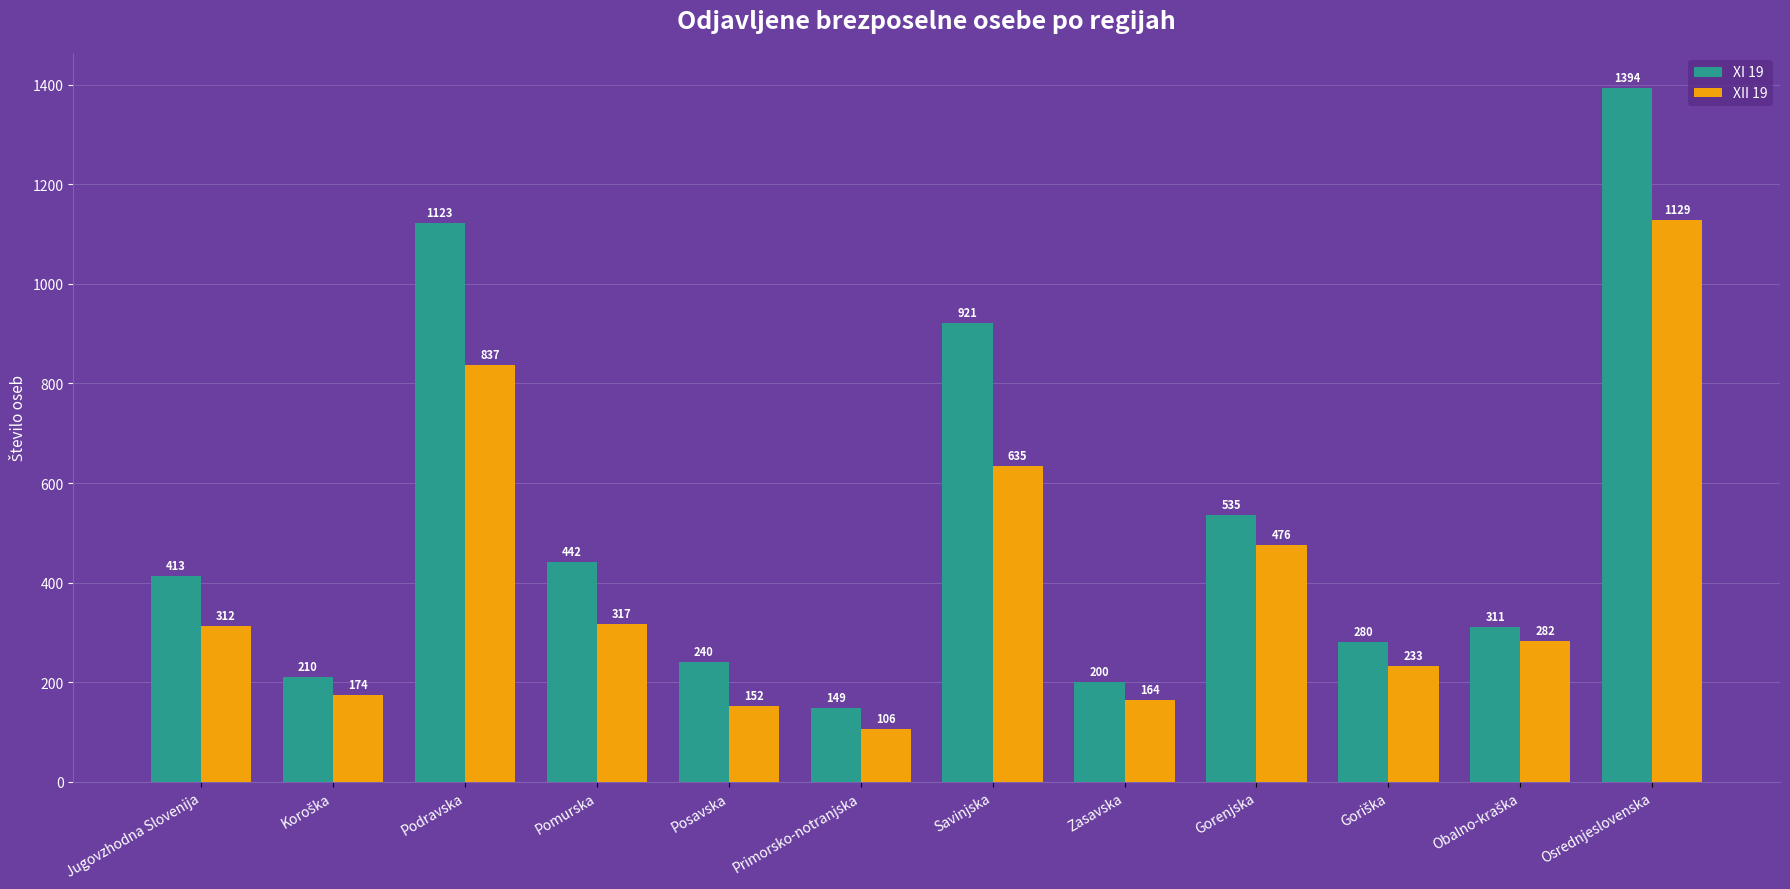

Which series changed the most between Primorsko-notranjska and Osrednjeslovenska?

XI 19